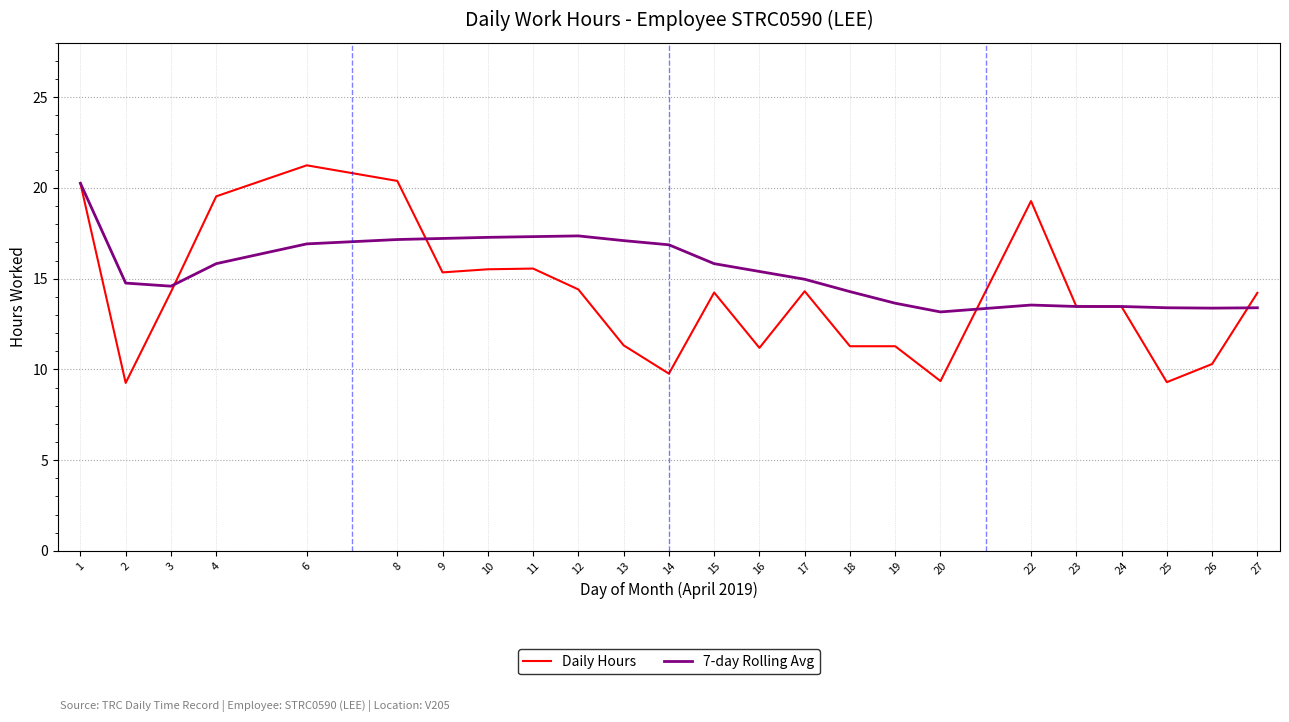

Rank the series by their average value, from lowest to highest.

Daily Hours, 7-day Rolling Avg